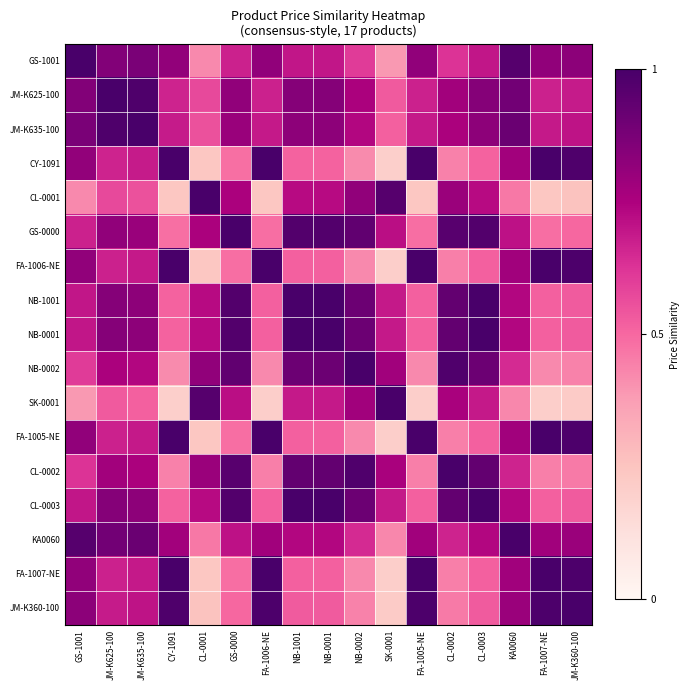

What is the spread (max minus min) of values at NB-0002?

0.6